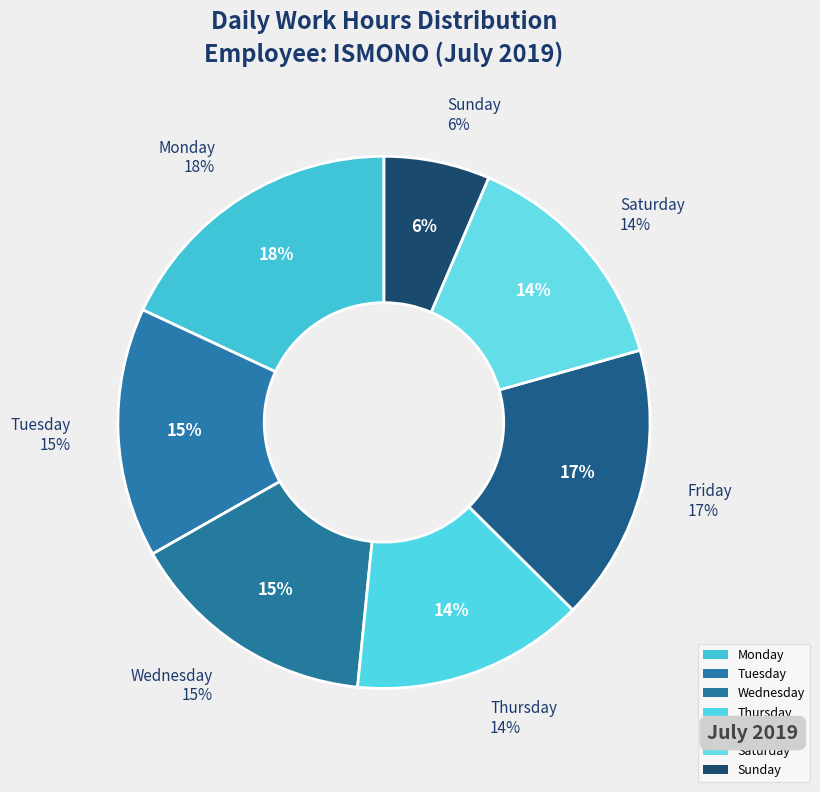

Which has a higher value, Wed or Tue?

Wed